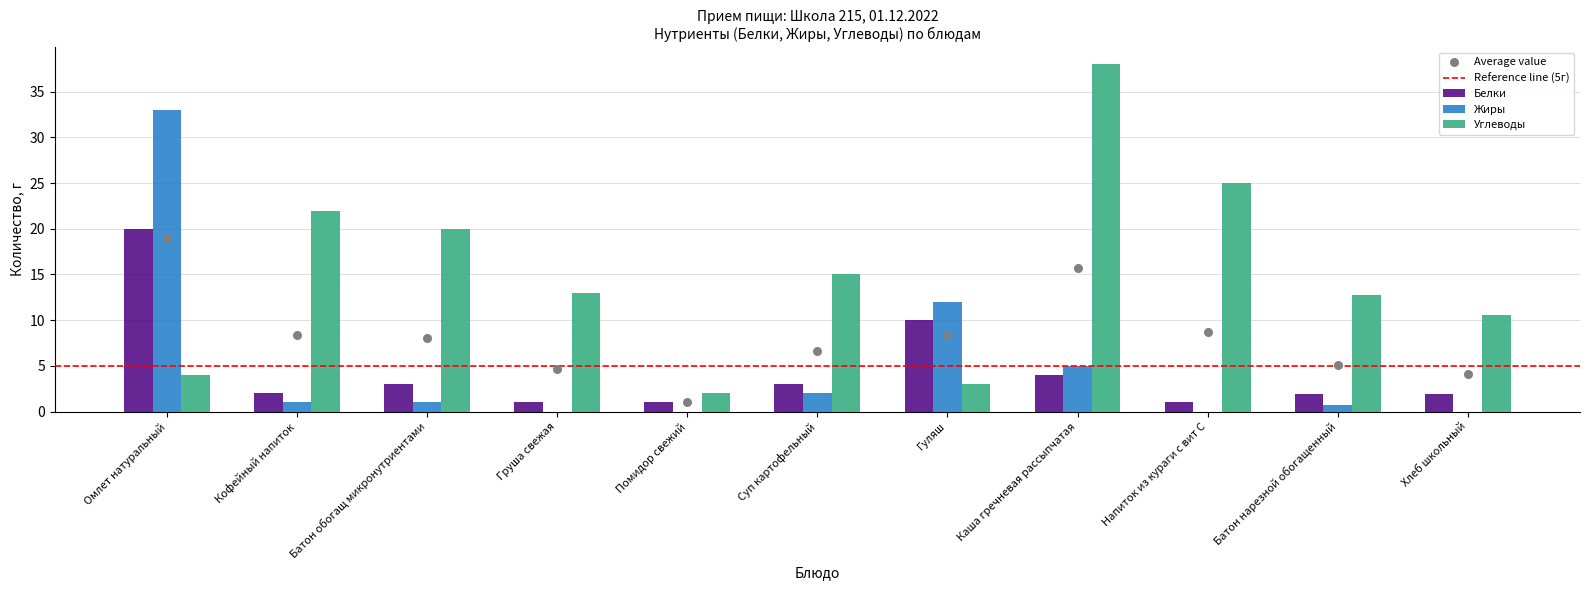

What is the total value across all series at Батон нарезной обогащенный?

15.4